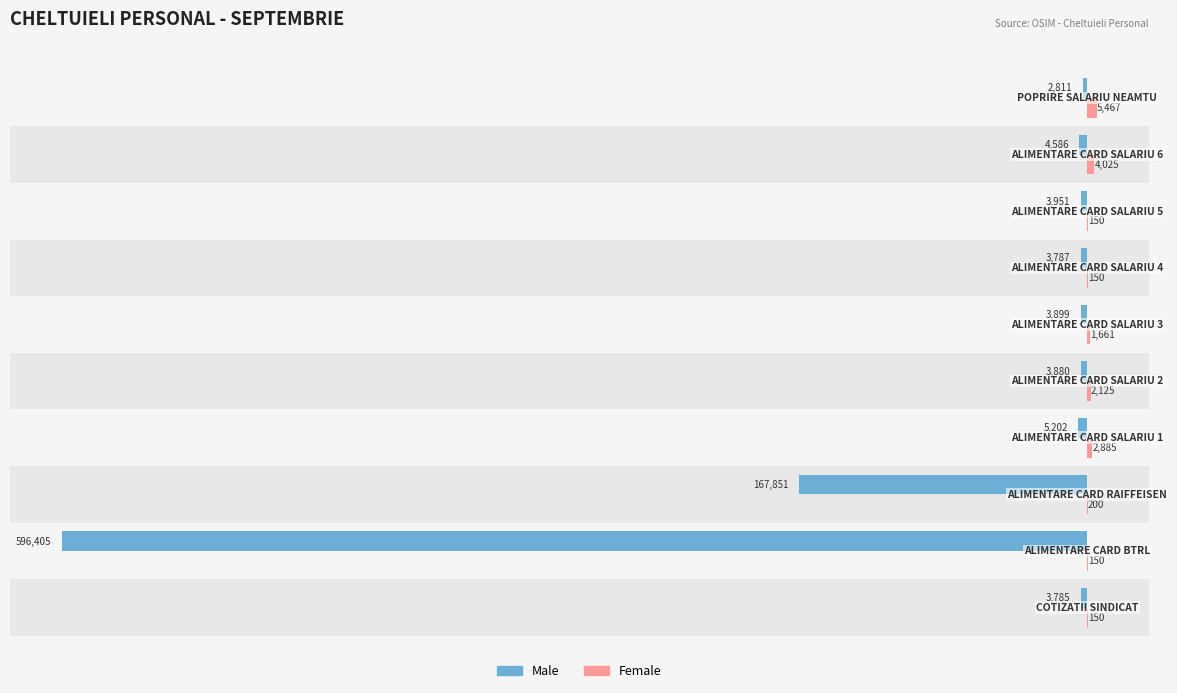

What is the greatest value displayed?

5467